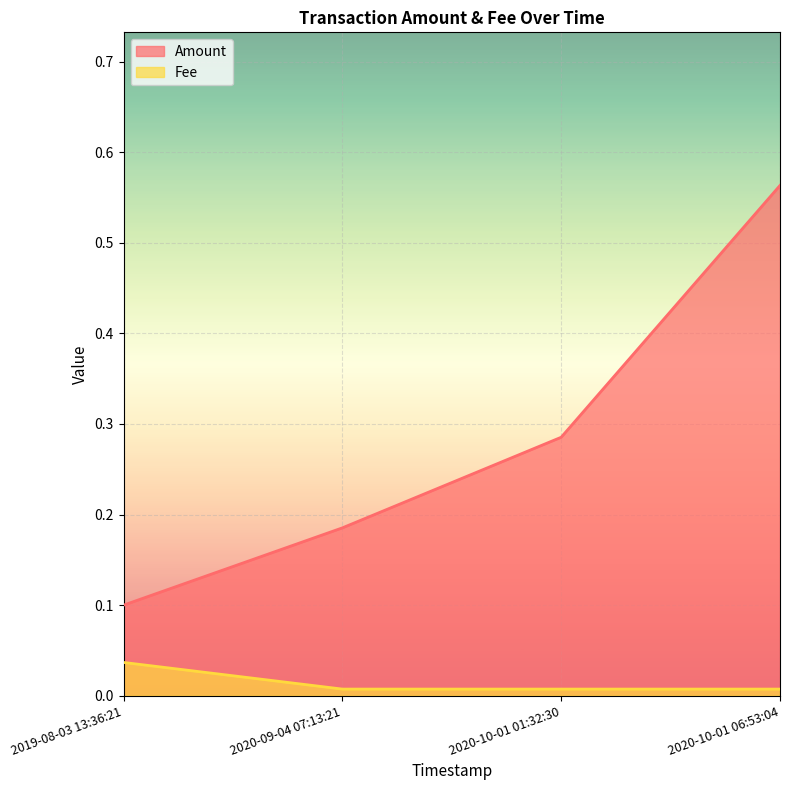

How many distinct data groups are displayed?

2